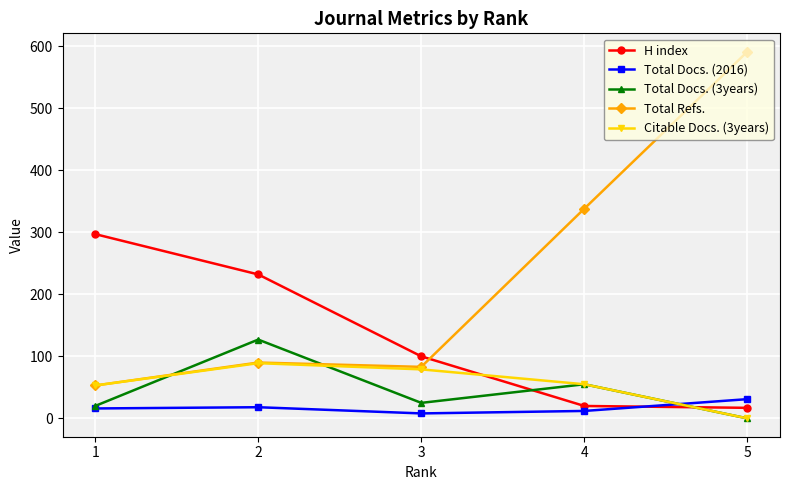

What is the total value across all series at 2?

556